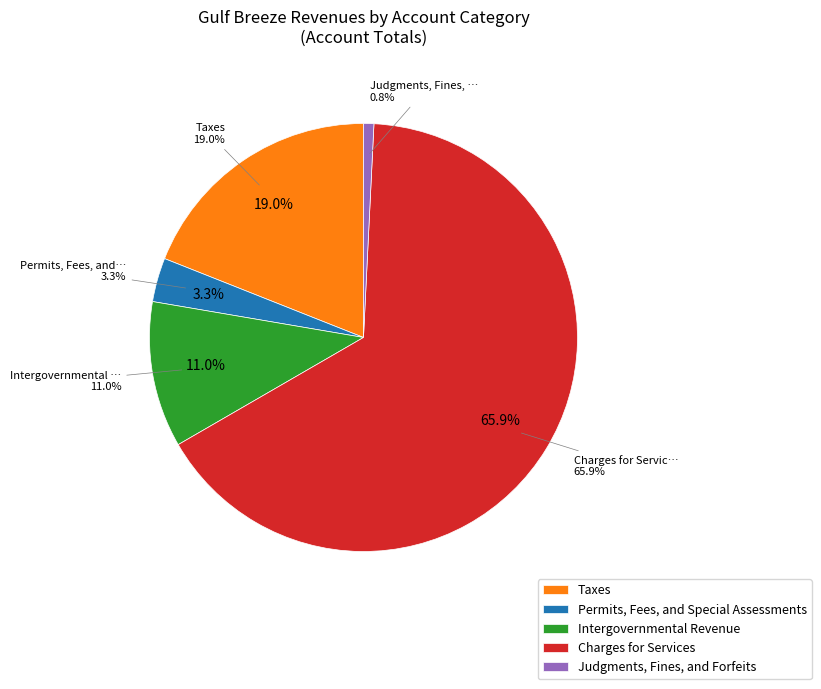

Which category has the biggest portion of the pie?

Charges for Services